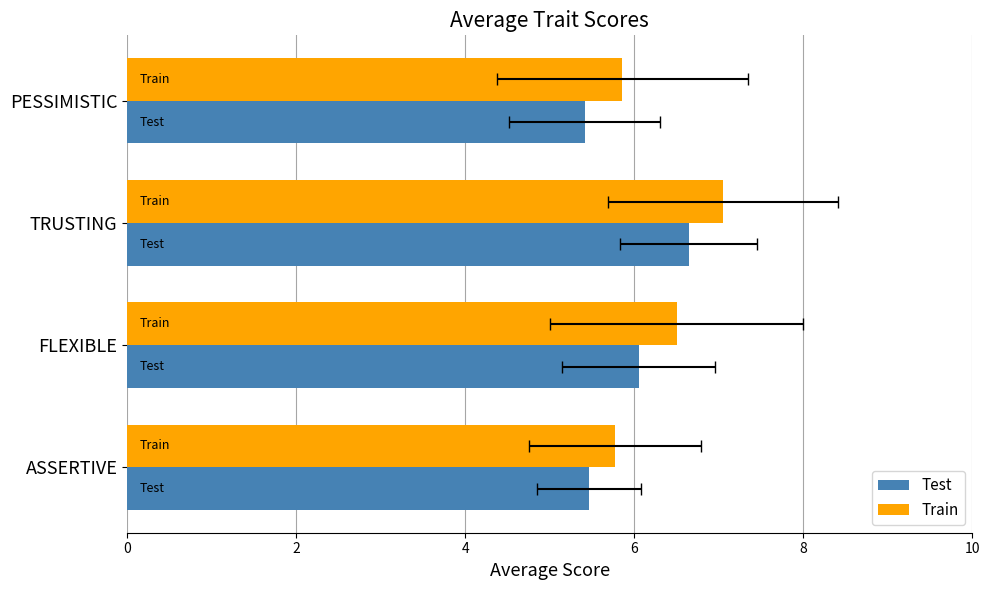

What is the difference between the highest and lowest values at 2?

0.5